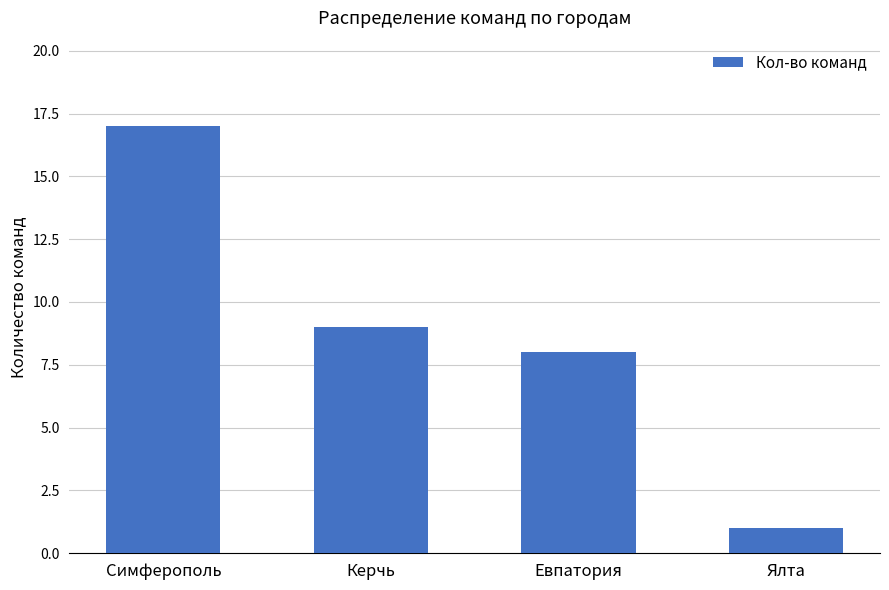

The chart shows a value of 17 at Симферополь. True or false?

True